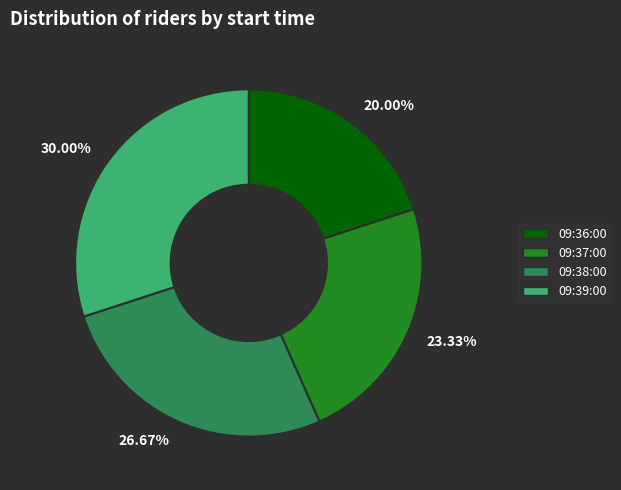

Count the number of slices in the pie.

4